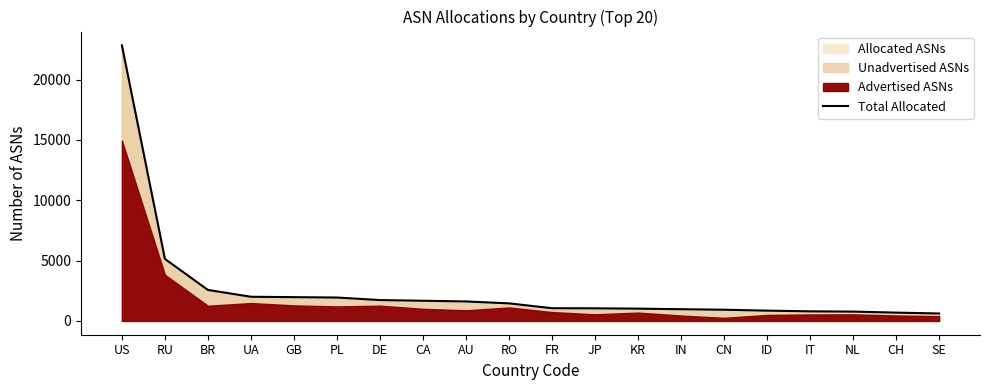

What is the sum of the values at CH and KR?

1708